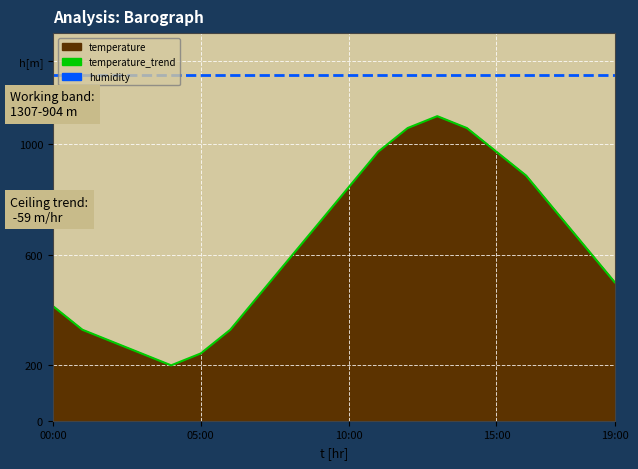

What is the difference between the maximum and minimum values in the temperature_trend series?

900.0